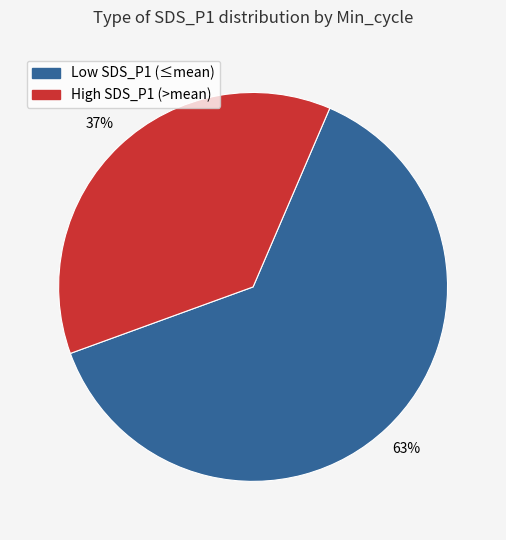

Count the number of slices in the pie.

2